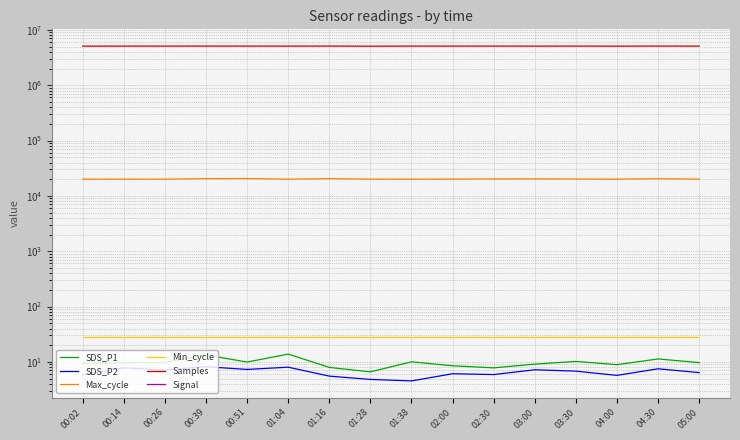

What position from the right is 01:04?

11